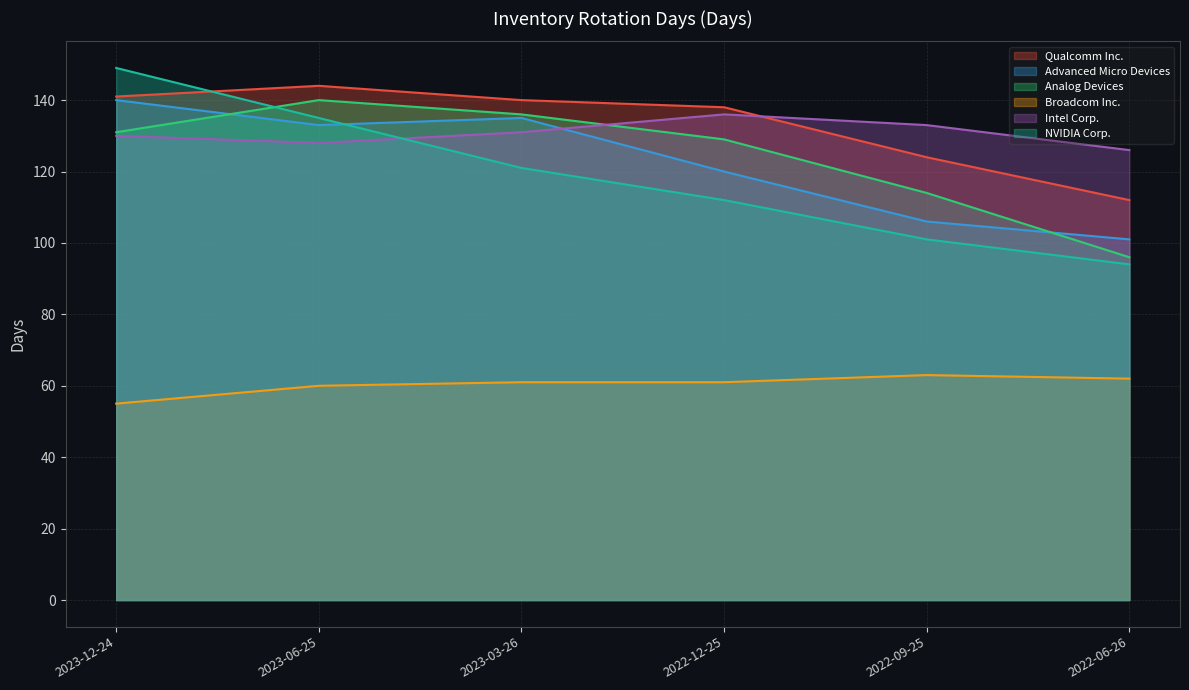

Reading left to right, what are all the values shown in this chart?

Qualcomm Inc.: 141	144	140	138	124	112
Advanced Micro Devices: 140	133	135	120	106	101
Analog Devices: 131	140	136	129	114	96
Broadcom Inc.: 55	60	61	61	63	62
Intel Corp.: 130	128	131	136	133	126
NVIDIA Corp.: 149	135	121	112	101	94